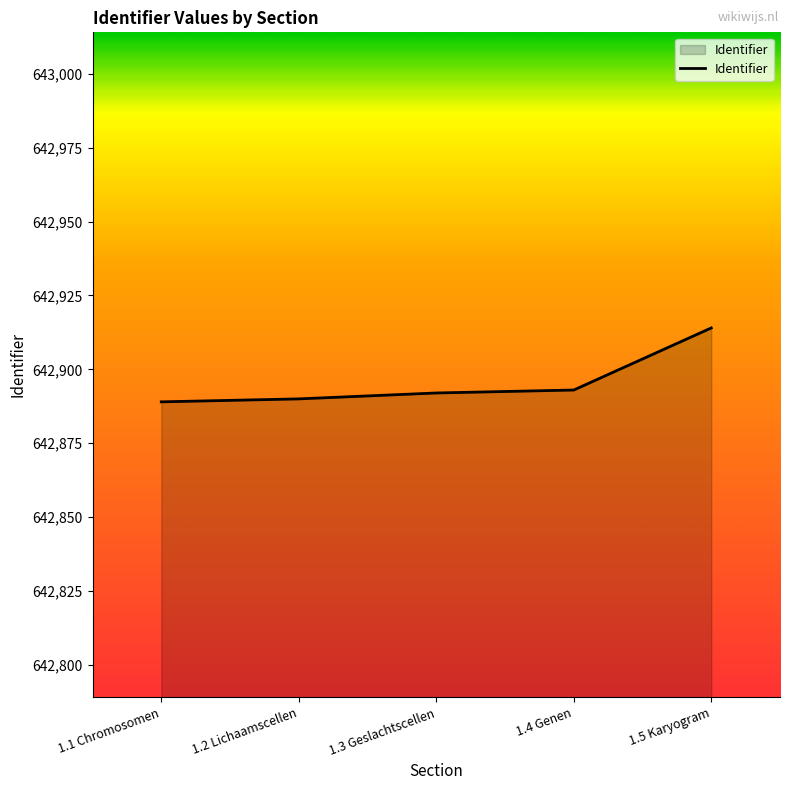

What is the smallest value displayed?

642889